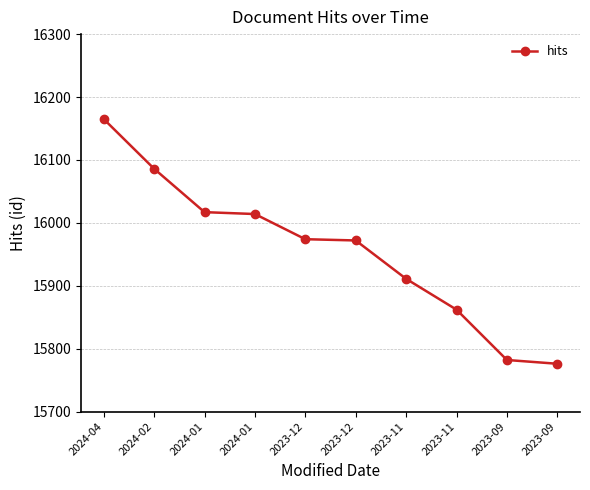

How many distinct data groups are displayed?

1